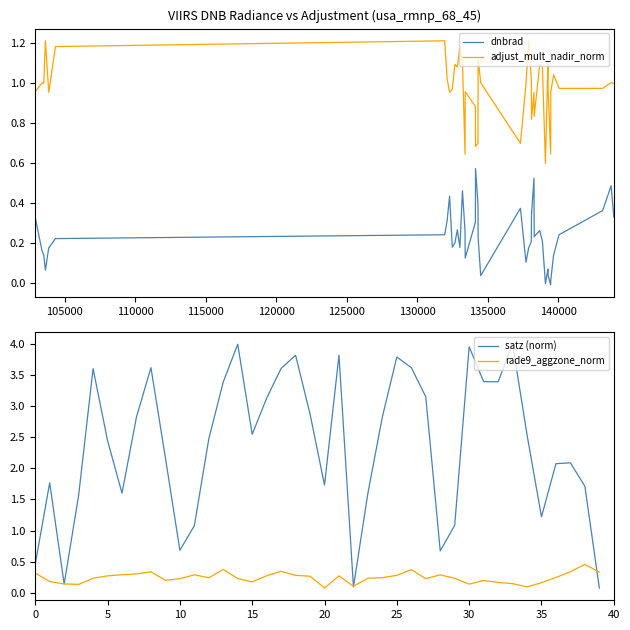

True or false: dnbrad and adjust_mult_nadir_norm cross at least once.

False